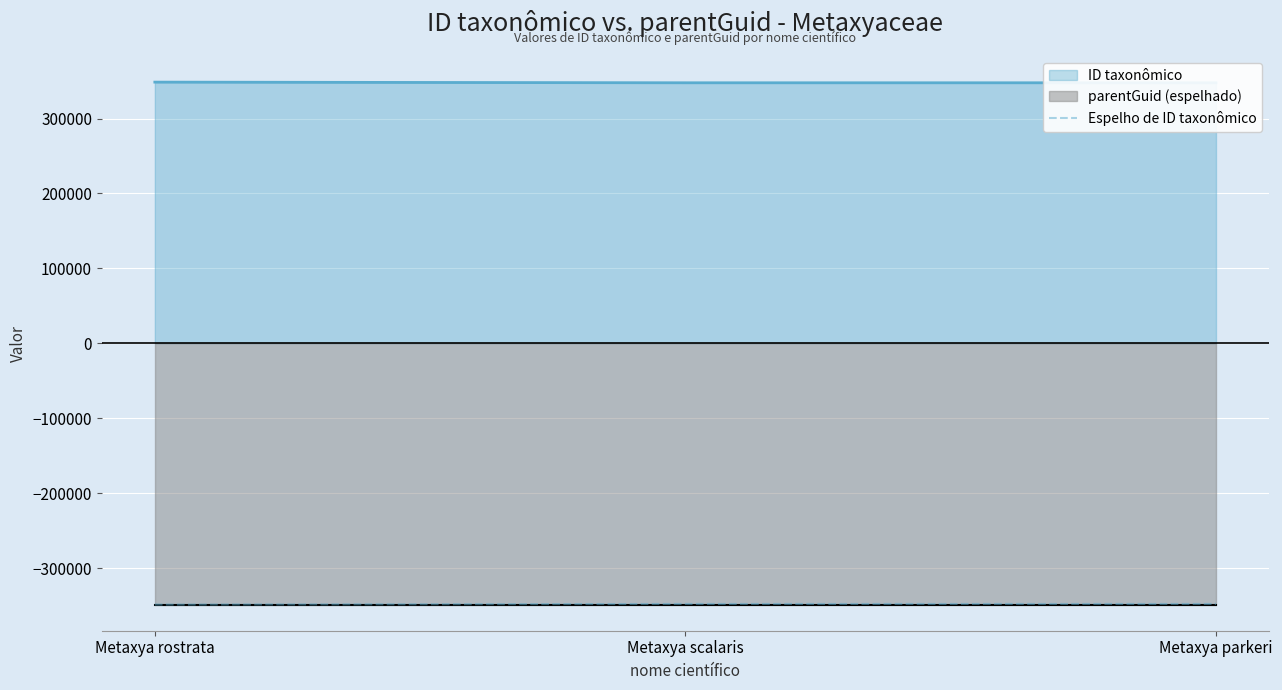

Between Metaxya rostrata and Metaxya scalaris, which is larger?

Metaxya scalaris